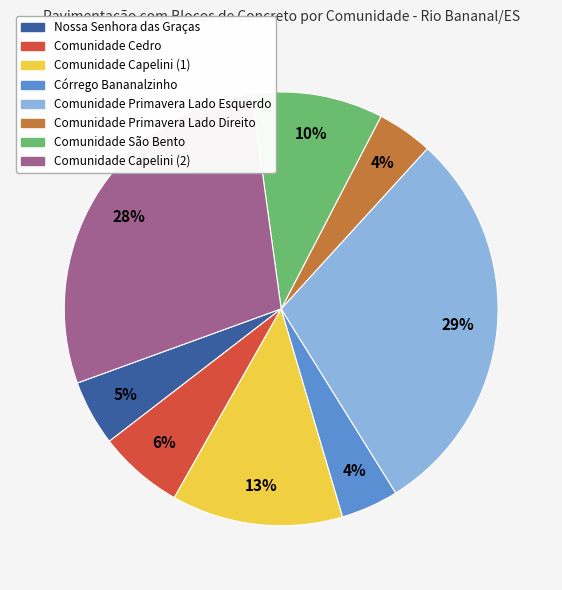

True or false: Comunidade Cedro accounts for 6% of the total.

True